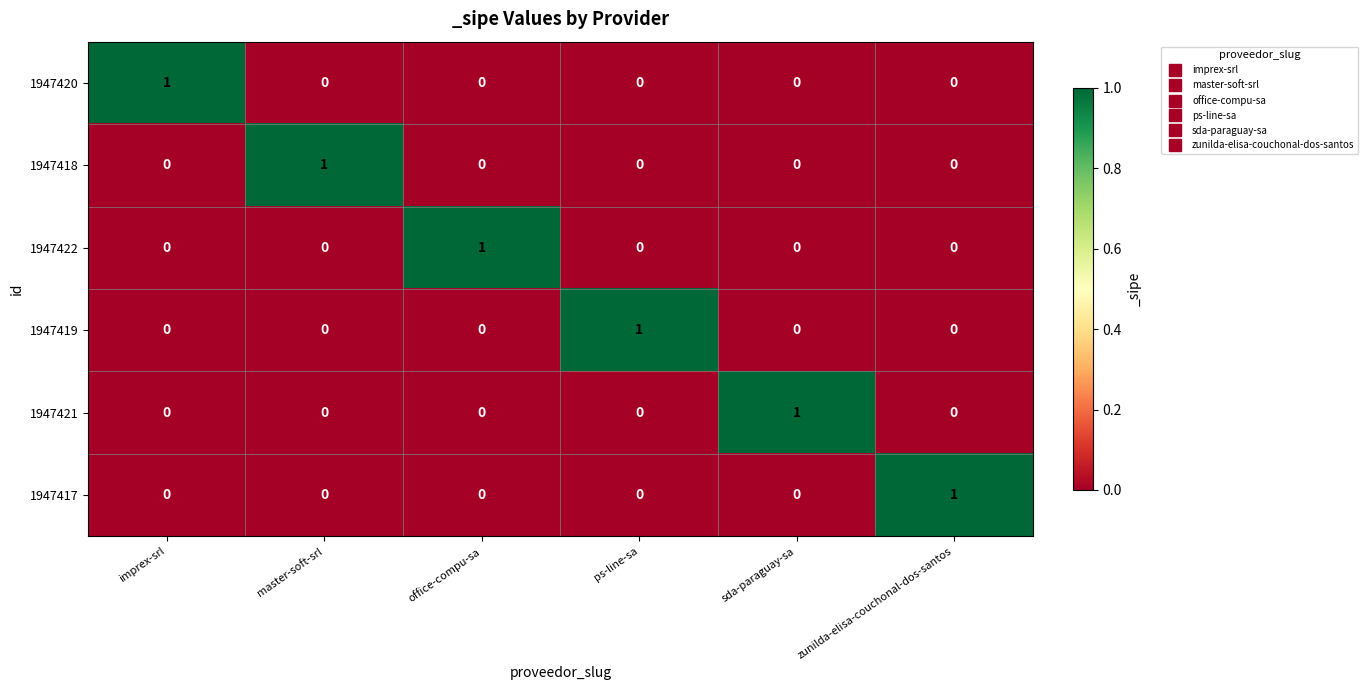

How many 1947419 values are between 0 and 1?

6